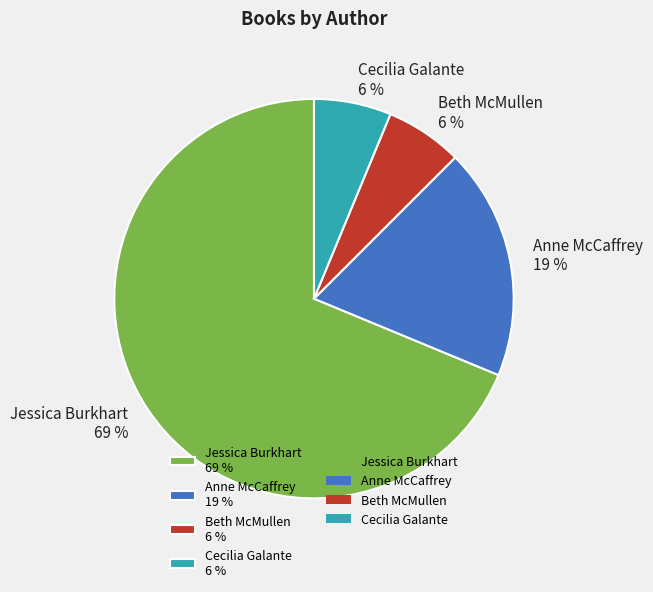

To the nearest percent, what is the difference between the Jessica Burkhart 69 % and Anne McCaffrey 19 % slice percentages?

50%